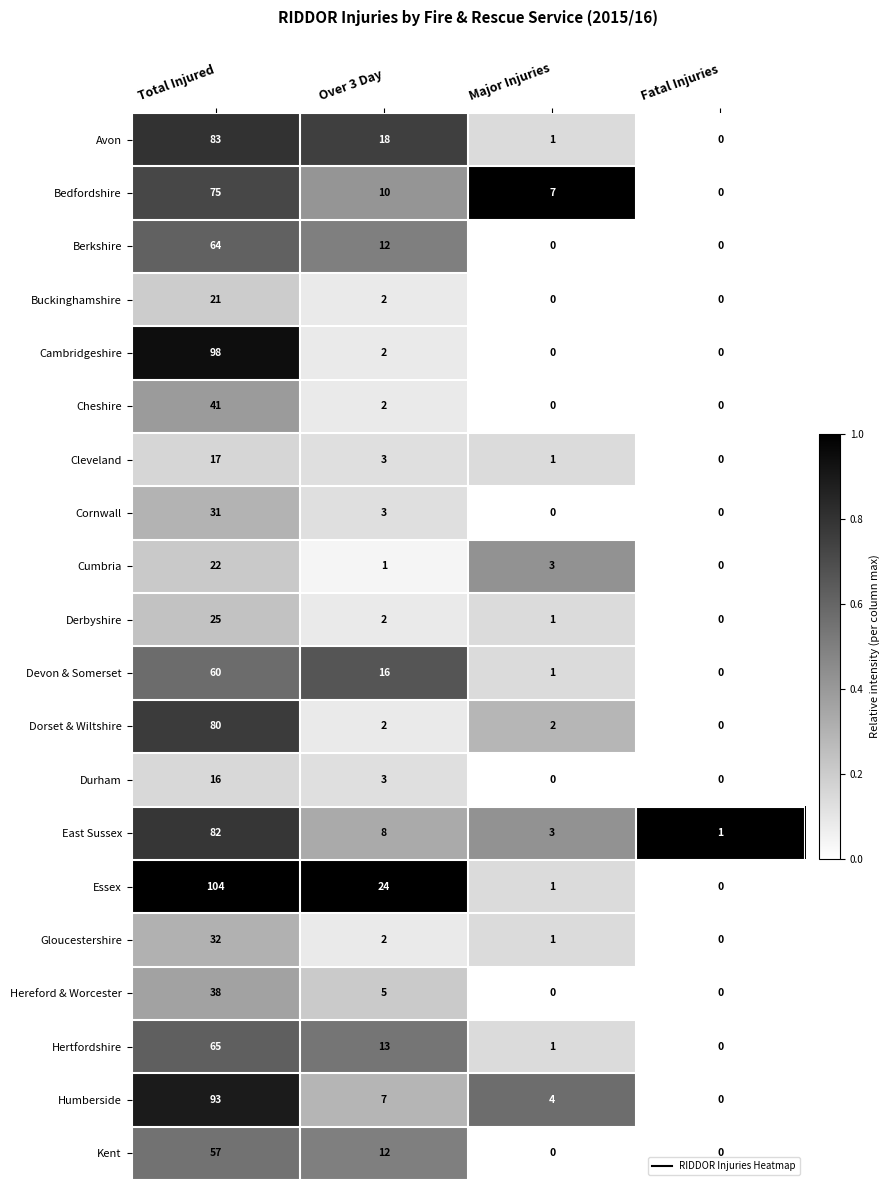

What is the difference between the maximum and minimum values in the Cumbria series?

22